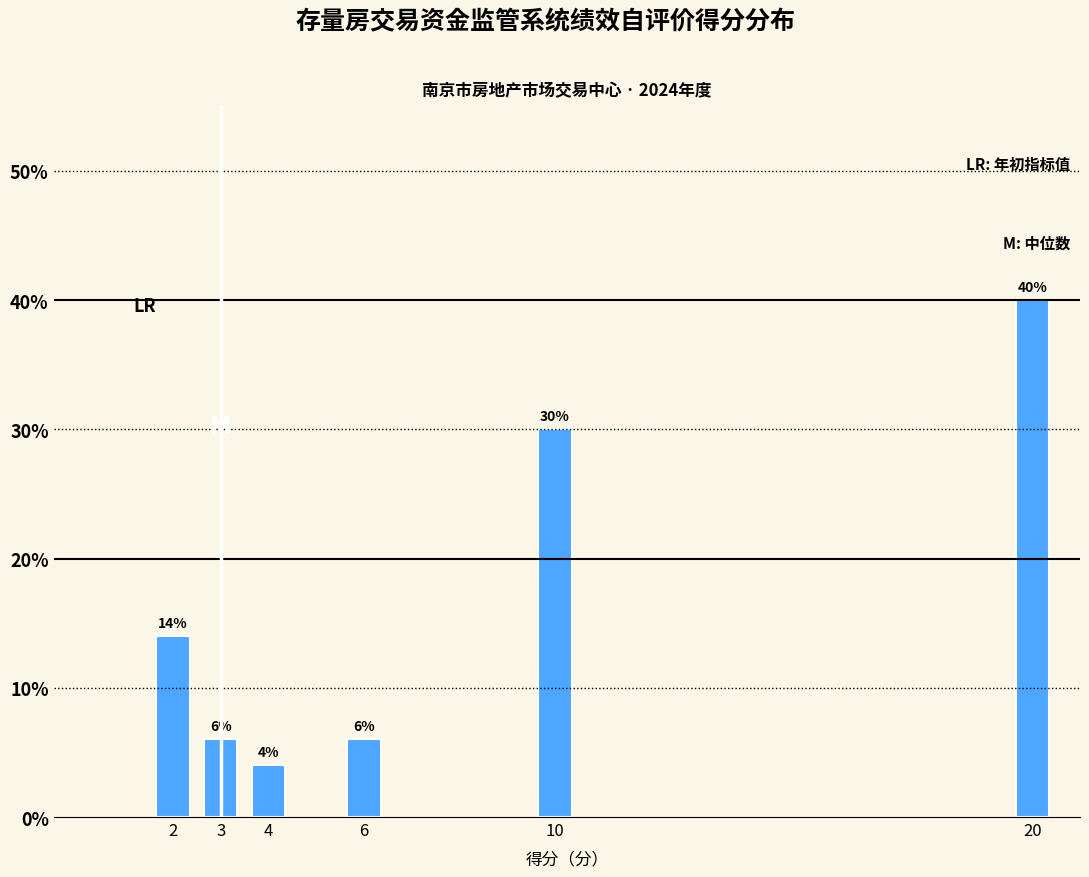

Reading right to left, what are all the values shown in this chart?

40	30	6	4	6	14